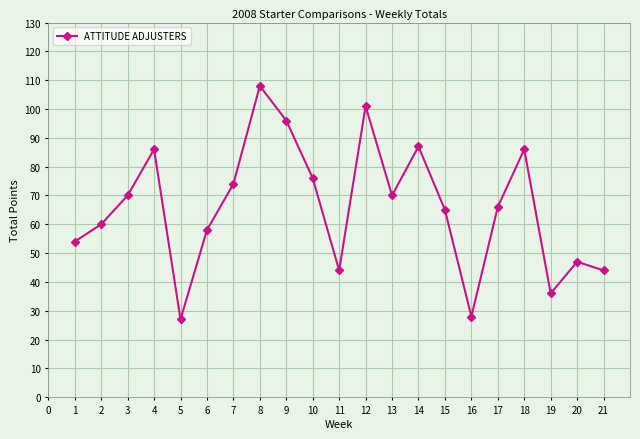

True or false: the data has more than 0 interior local peaks.

True